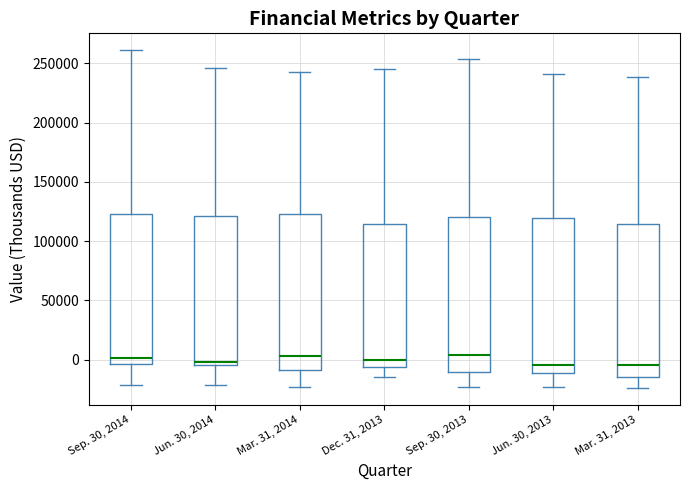

Reading left to right, transcribe this box plot: for each box, give where its median line is, the range the box spans, and where its two whiskers end, as read against the y-axis. The values are not printed on the chart, so give them approximately, as read against the axis.

Sep. 30, 2014: median 0, box -5000 to 125000, whiskers -20000 to 260000
Jun. 30, 2014: median 0, box -5000 to 120000, whiskers -20000 to 245000
Mar. 31, 2014: median 5000, box -10000 to 125000, whiskers -25000 to 245000
Dec. 31, 2013: median 0, box -5000 to 115000, whiskers -15000 to 245000
Sep. 30, 2013: median 5000, box -10000 to 120000, whiskers -25000 to 255000
Jun. 30, 2013: median -5000, box -10000 to 120000, whiskers -25000 to 240000
Mar. 31, 2013: median -5000, box -15000 to 115000, whiskers -25000 to 240000